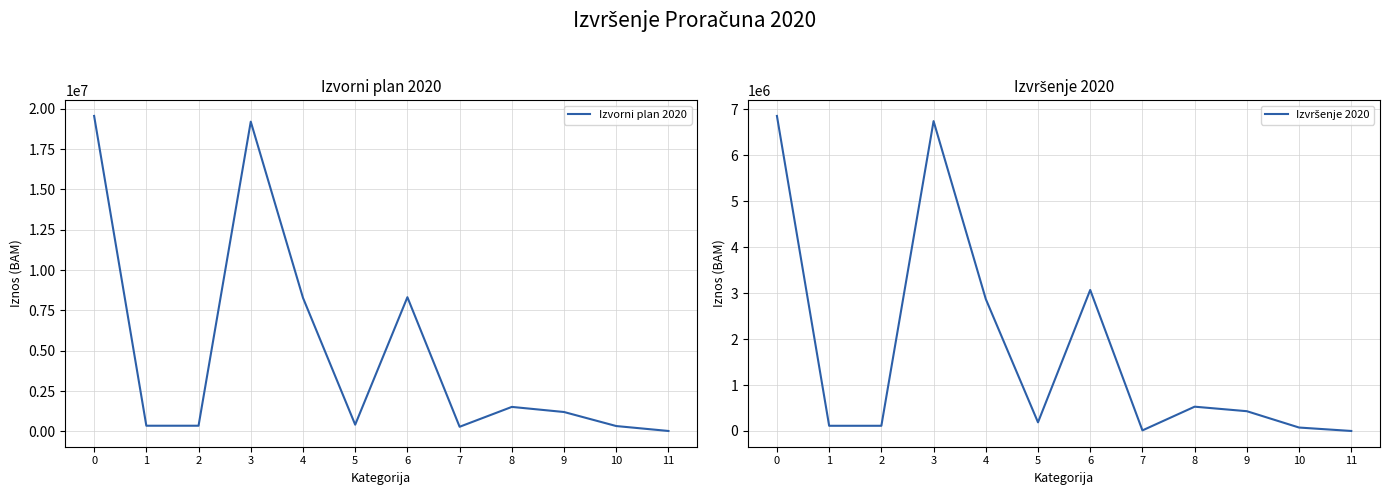

At which category does the chart reach its minimum across all series?

11